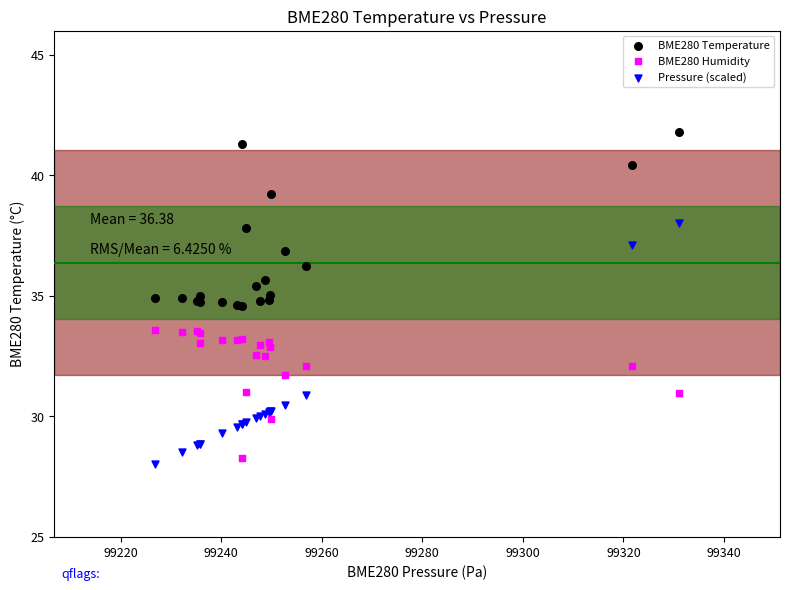

Which series reaches the maximum Y coordinate?

BME280 Temperature